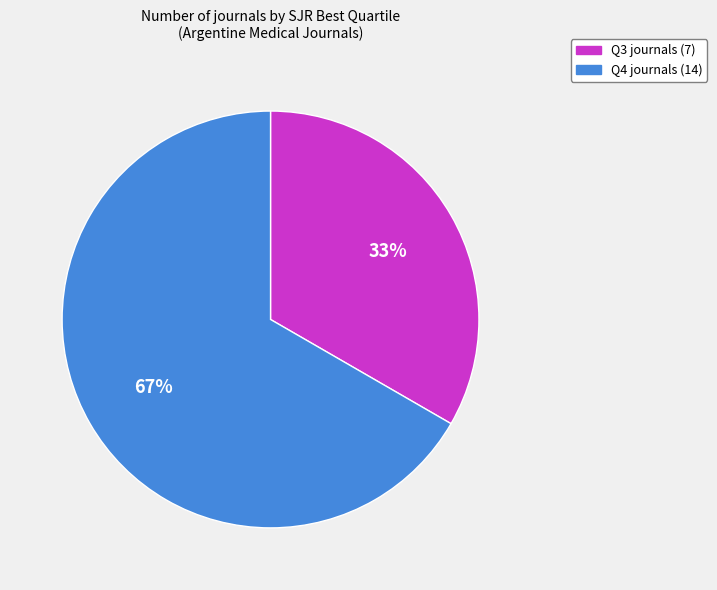

Between Q4 and Q3, which is larger?

Q4